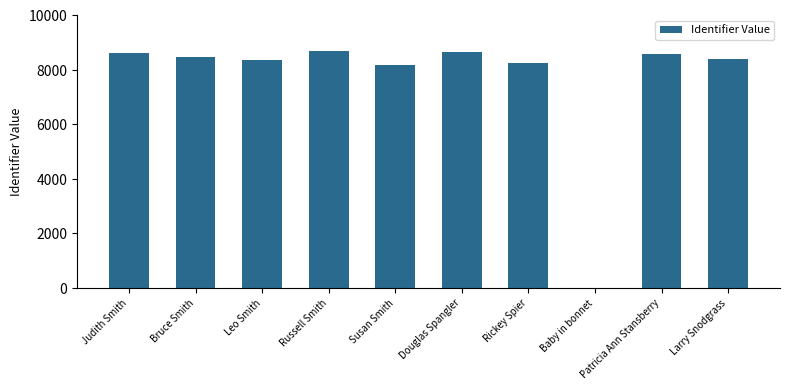

What is the maximum value shown in the chart?

8701